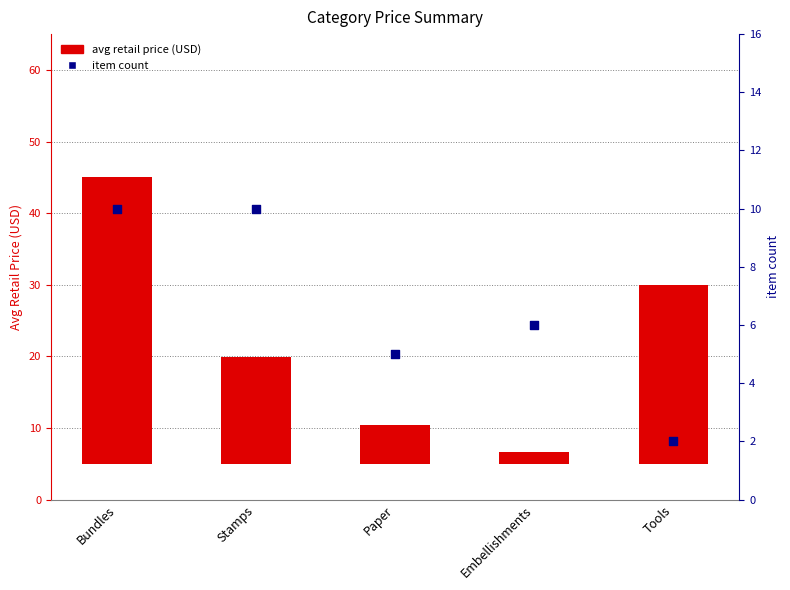

What are all the series names shown in the legend?

avg retail price (USD), item count